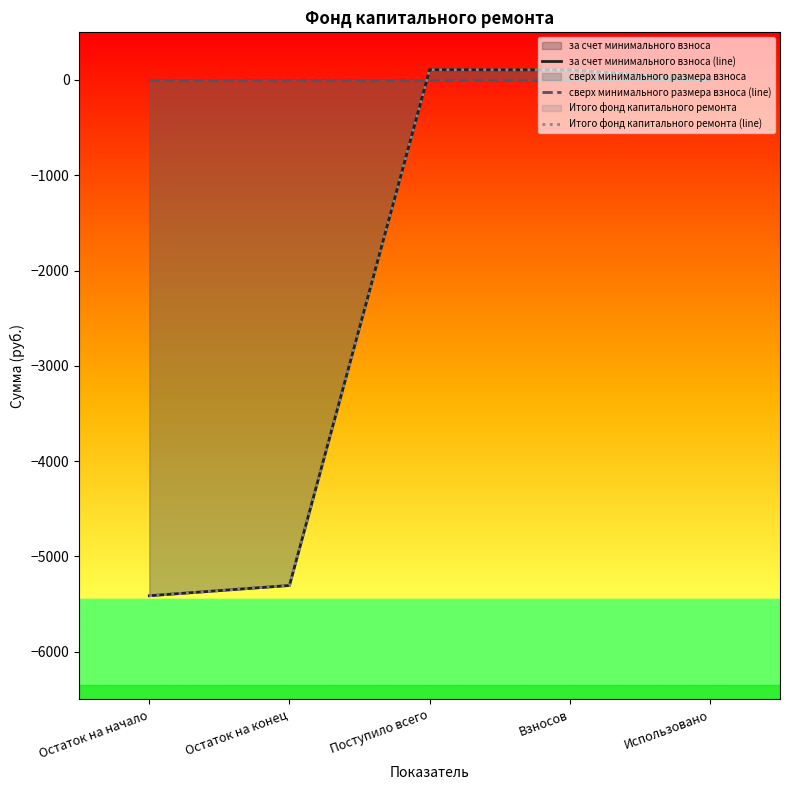

What position from the left is Поступило всего?

3